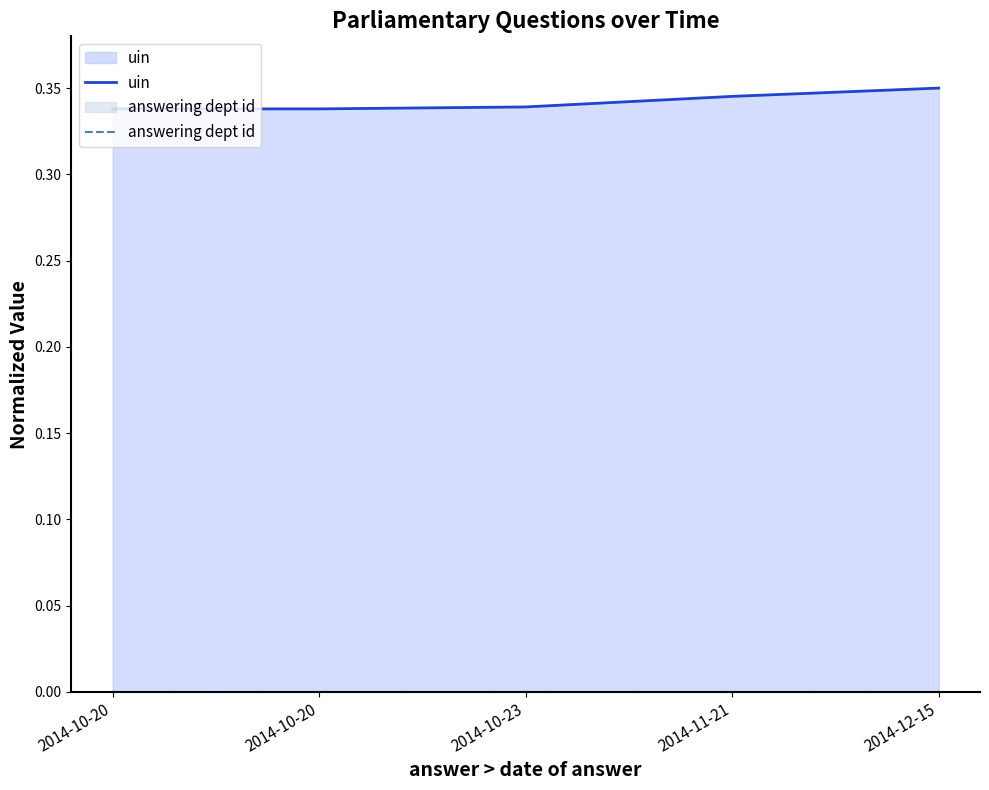

True or false: uin and answering dept id cross at least once.

False